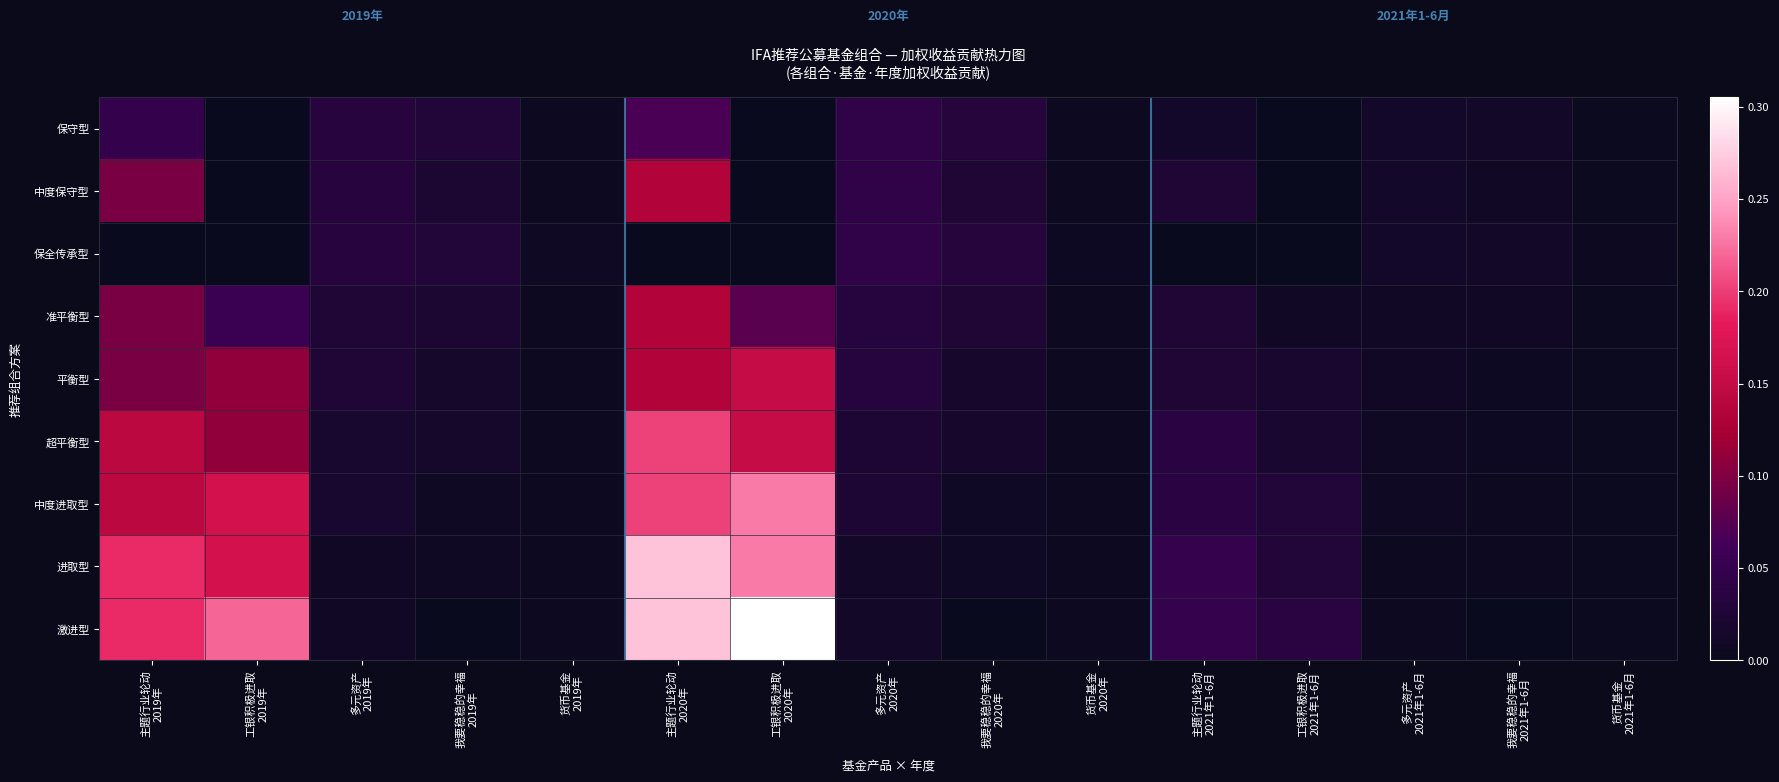

Rank the series at 工银积极进取 2020年 from highest to lowest value.

激进型, 中度进取型, 进取型, 平衡型, 超平衡型, 准平衡型, 保守型, 中度保守型, 保全传承型